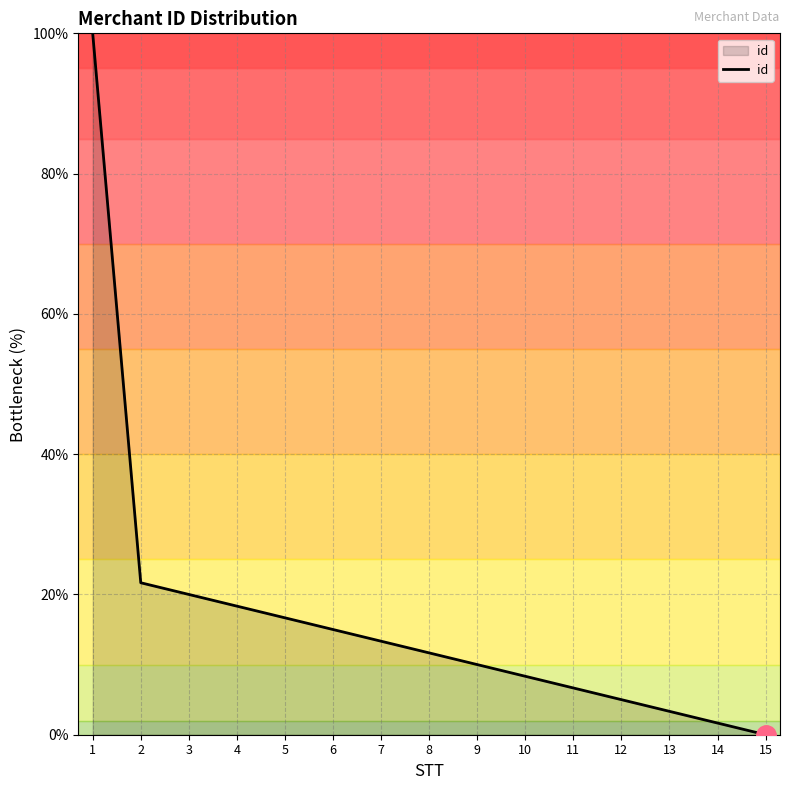

Read the value at 5.

16.7